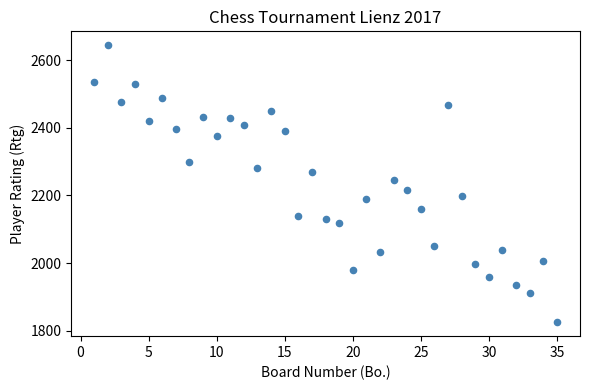

What is the range of X values (max minus min)?

34